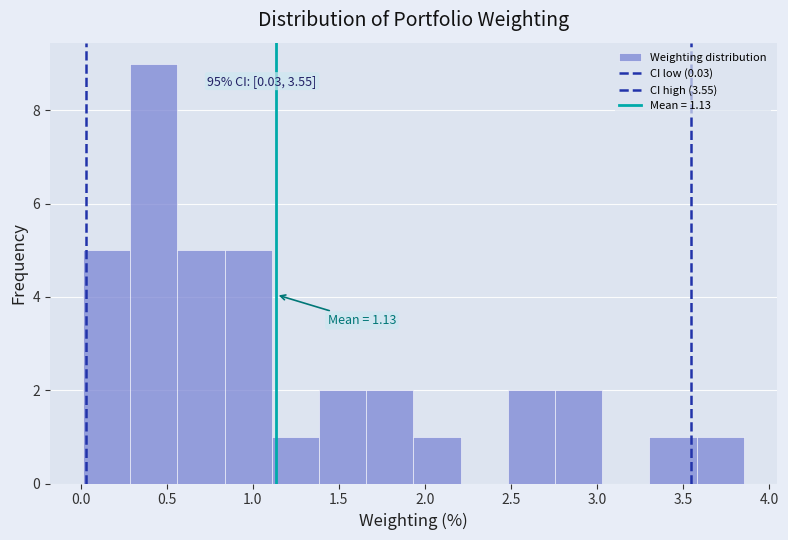

Over which range of the x-axis is the bar tallest?

0.30 to 0.55